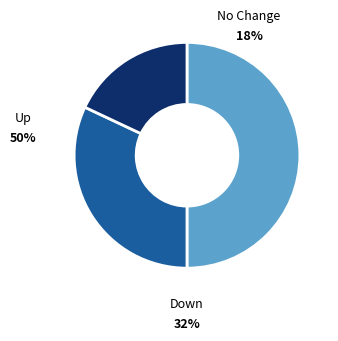

How many segments does this pie chart have?

3